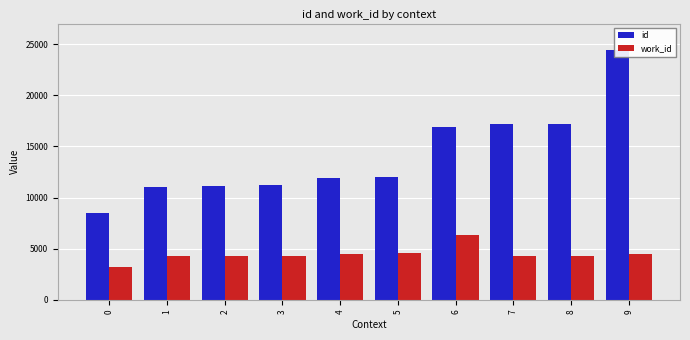

Between 4 and 5, which series saw the biggest shift?

id